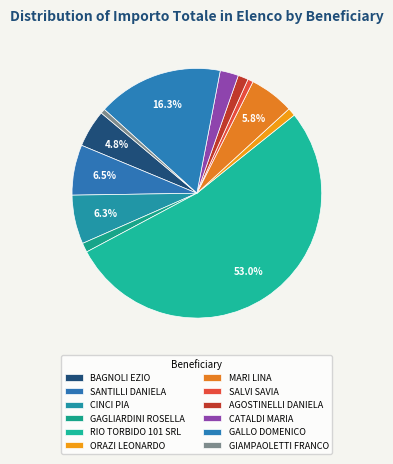

How much of the chart is everything except SALVI SAVIA?

99.3%